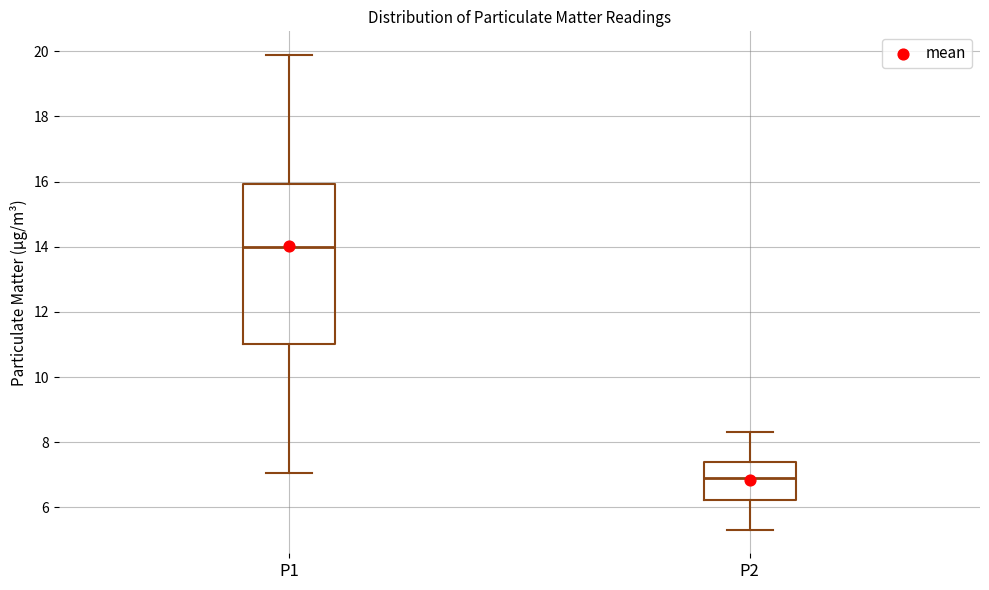

Reading left to right, transcribe this box plot: for each box, give where its median line is, the range the box spans, and where its two whiskers end, as read against the y-axis. The values are not printed on the chart, so give them approximately, as read against the axis.

P1: median 14.0, box 11.0 to 16.0, whiskers 7.0 to 19.8
P2: median 6.8, box 6.2 to 7.4, whiskers 5.4 to 8.4